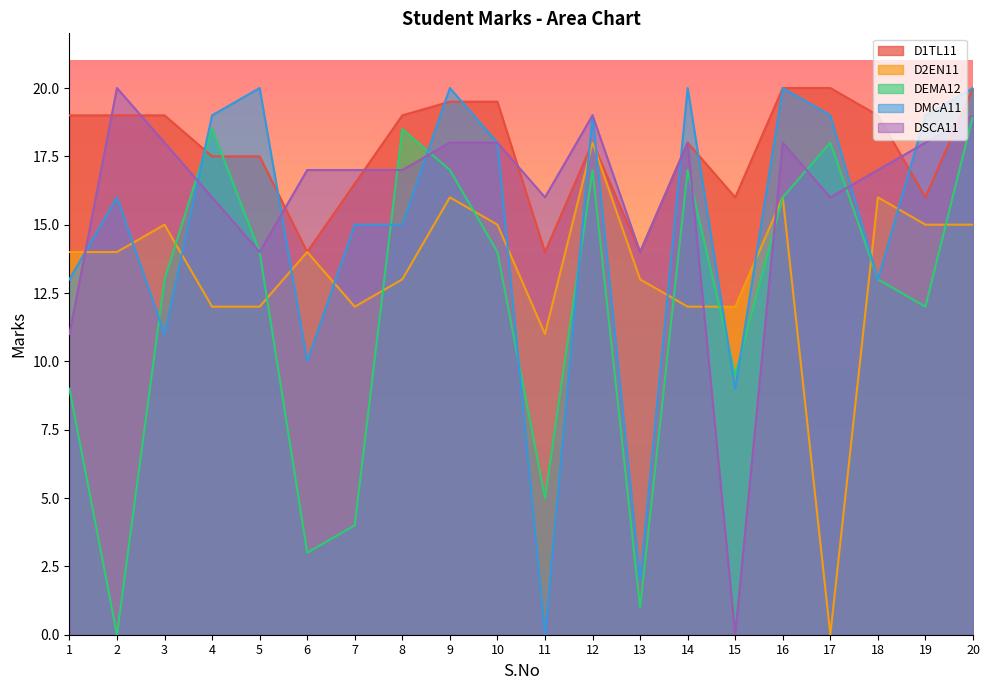

Which series has the largest total across all categories?

D1TL11